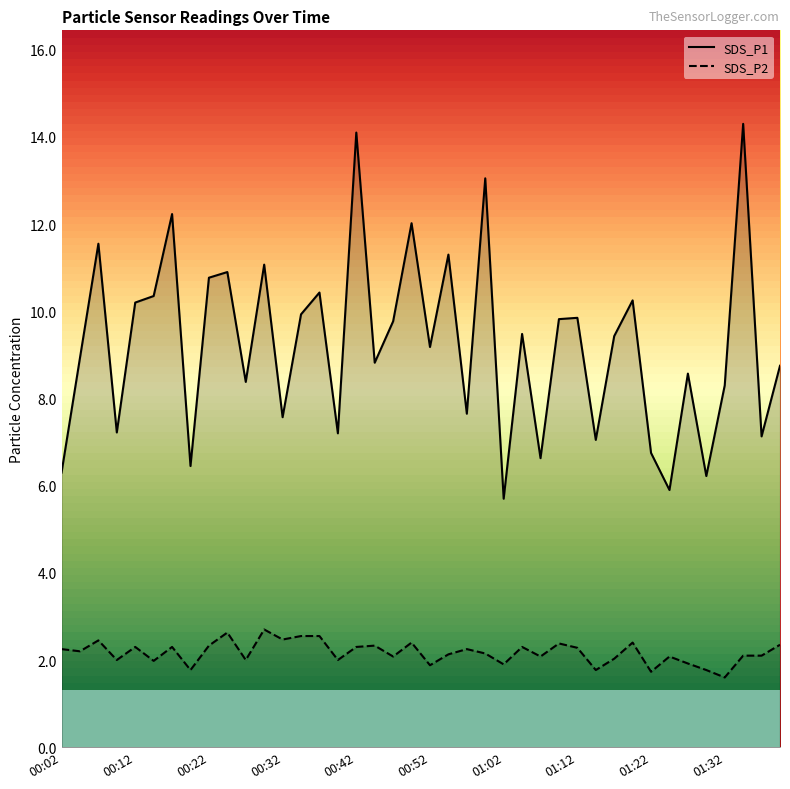

What is the label of the 4th point from the right?

01:32